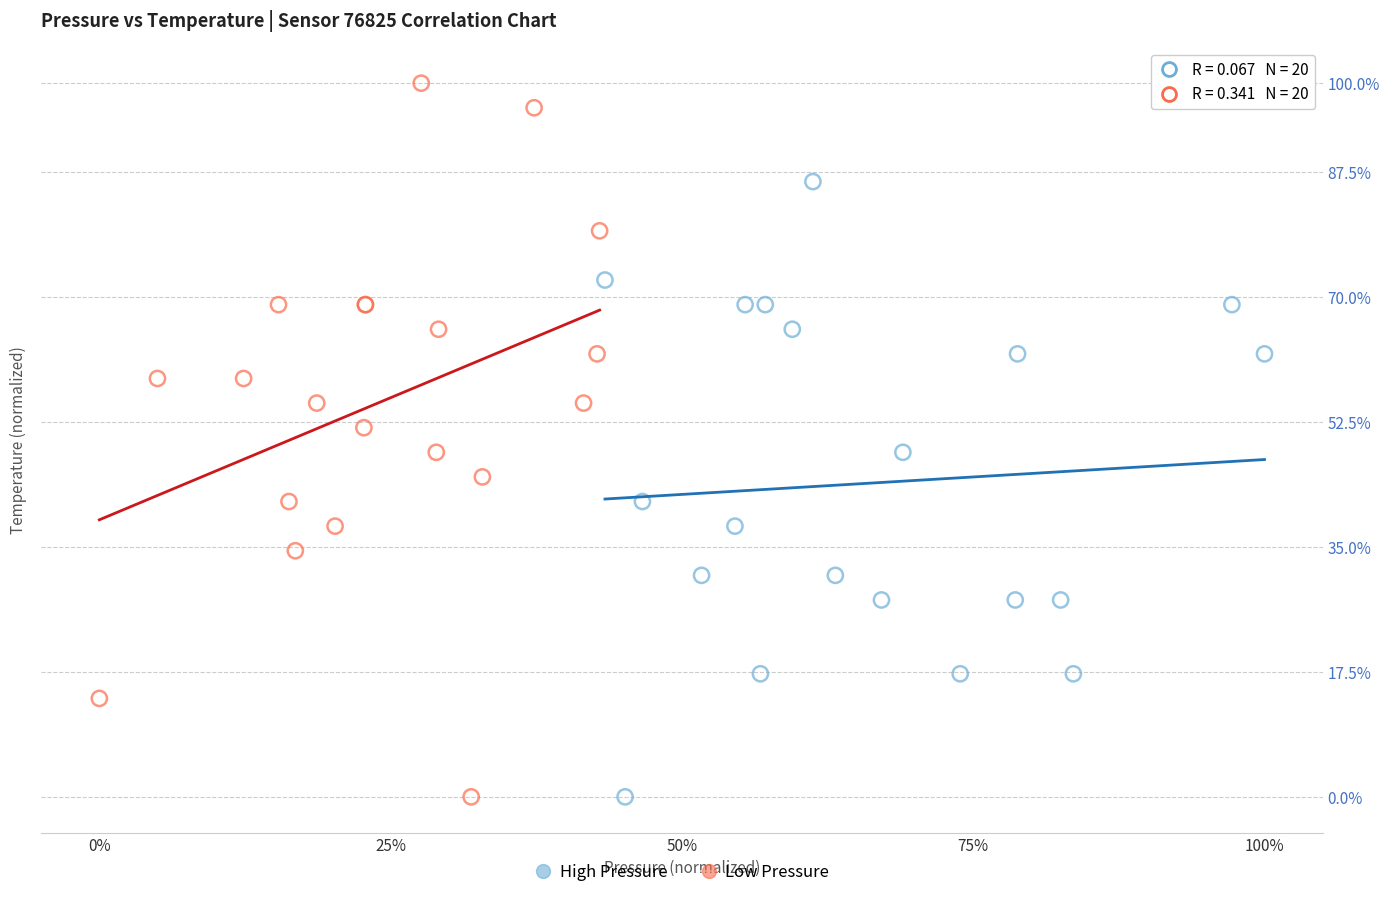

Which series has the widest spread of Y values?

Low Pressure